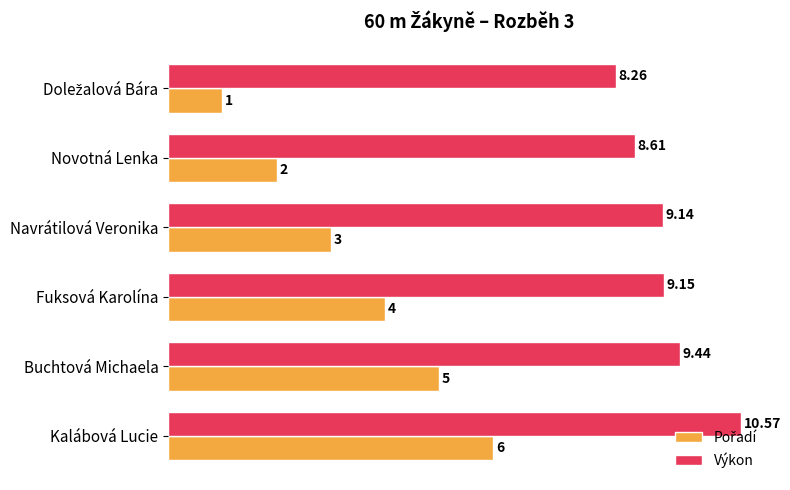

At which category is the sum across all series the highest?

Kalábová Lucie